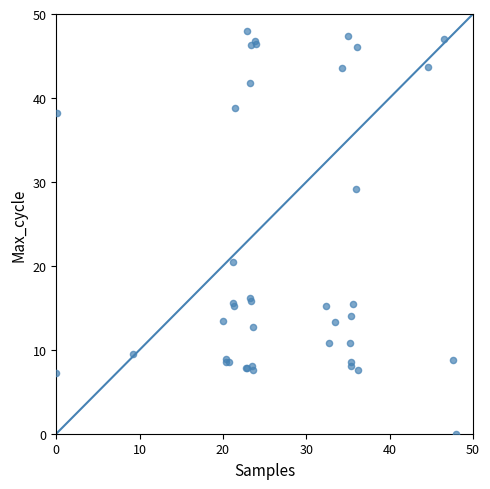

What Y value in the scatter plot is closest to 24?

20.4